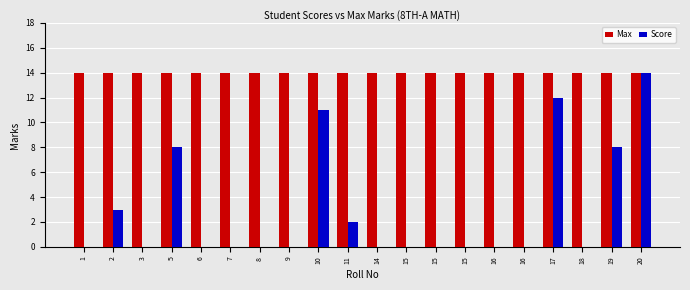

What is the average value of the Score series?

3